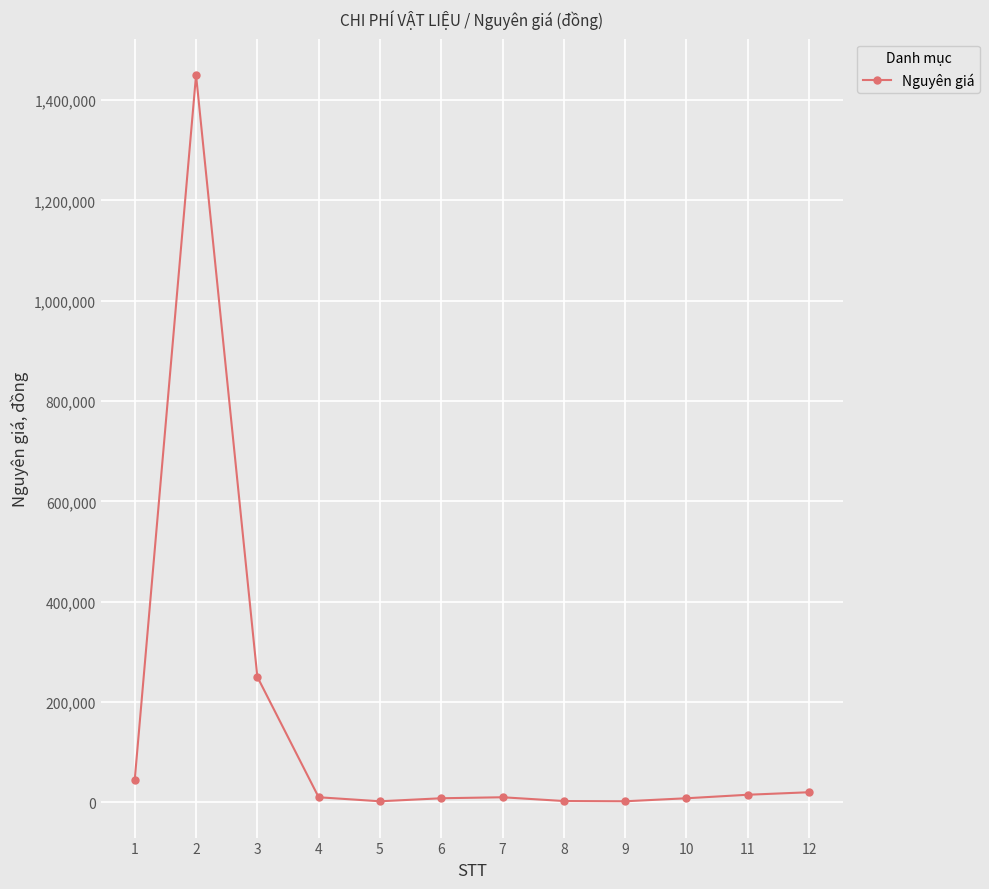

Is it true that the value at 2 is 1900461?

False